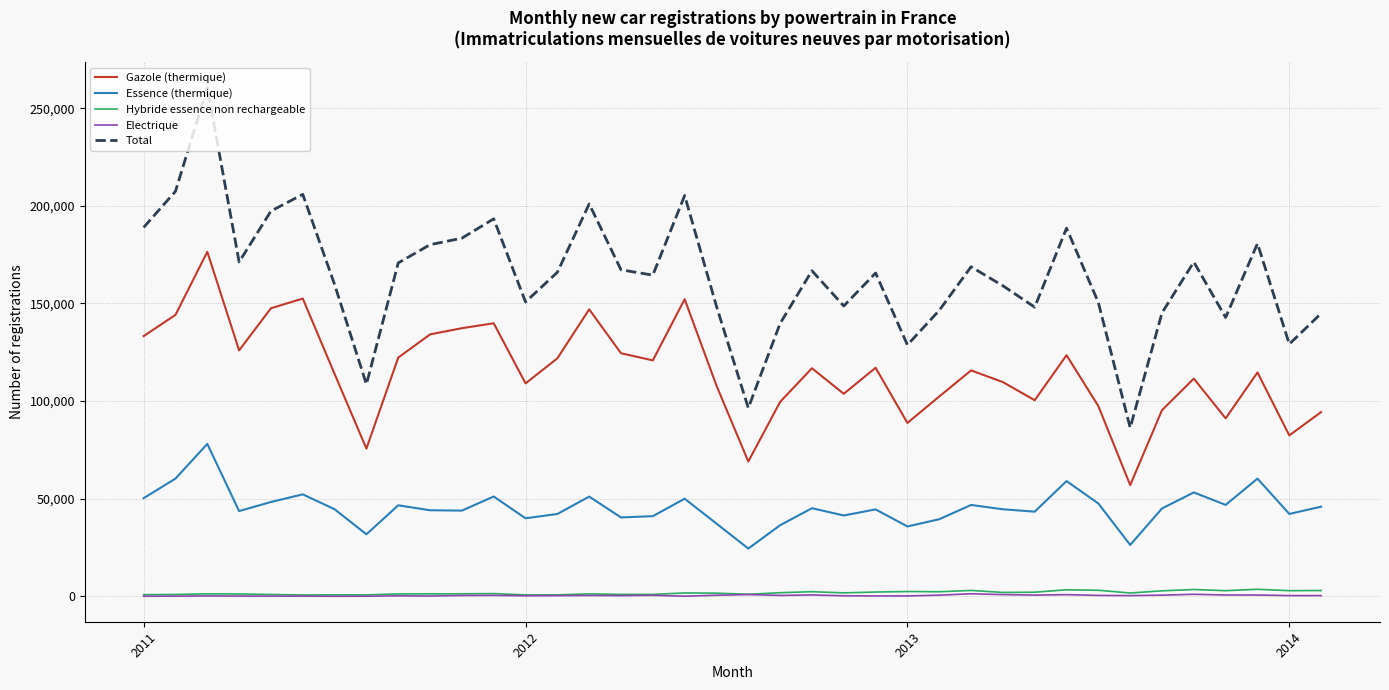

True or false: Essence (thermique) and Electrique cross at least once.

False